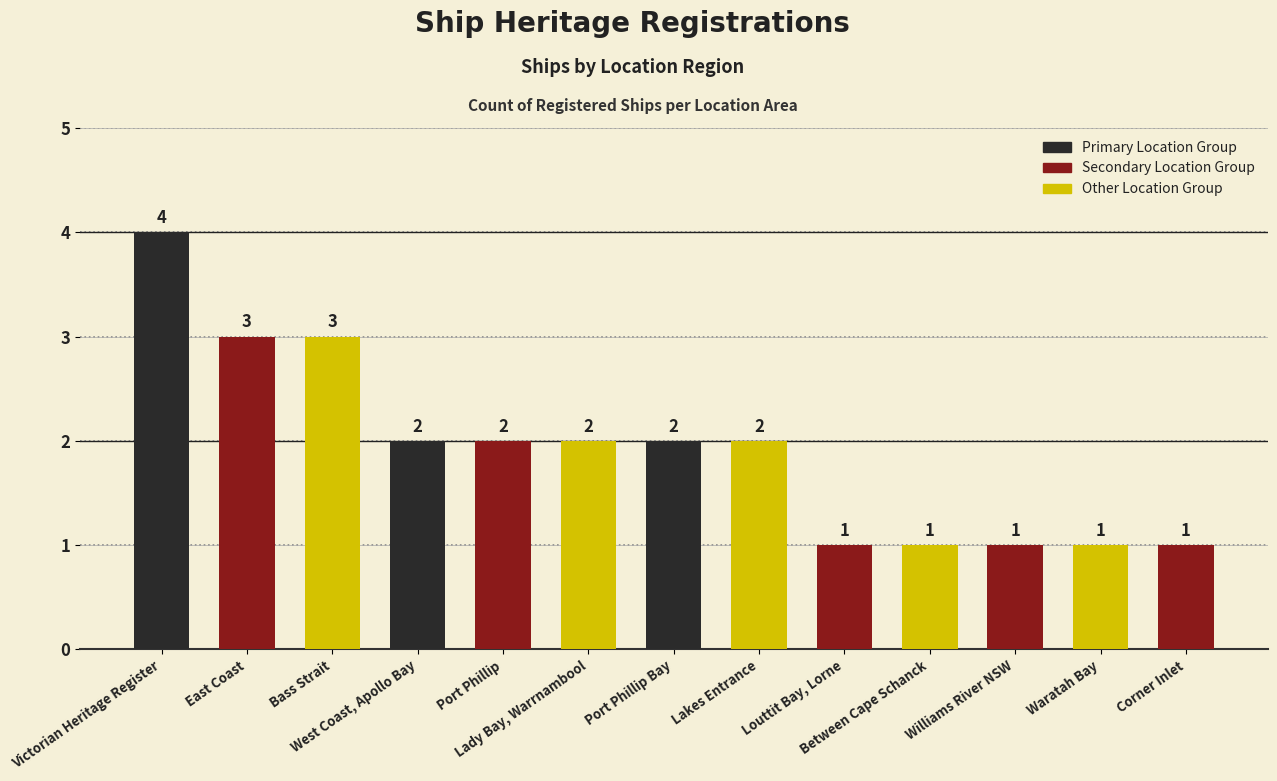

What is the ratio of the value at Louttit Bay, Lorne to the value at Bass Strait?

0.3